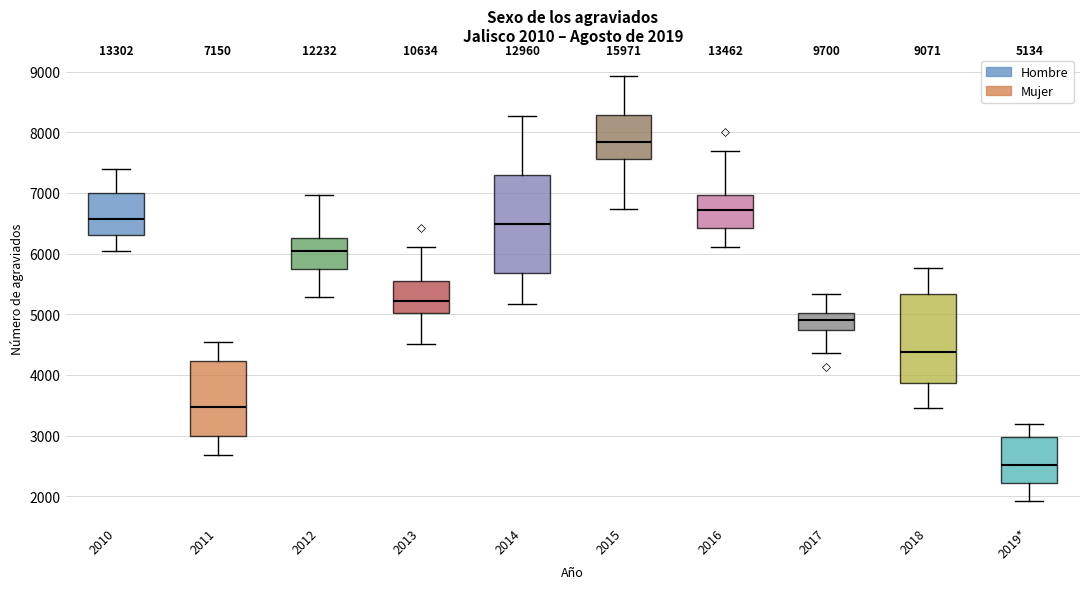

Comparing the boxes themselves (not the whiskers), which one is the tallest?

2014